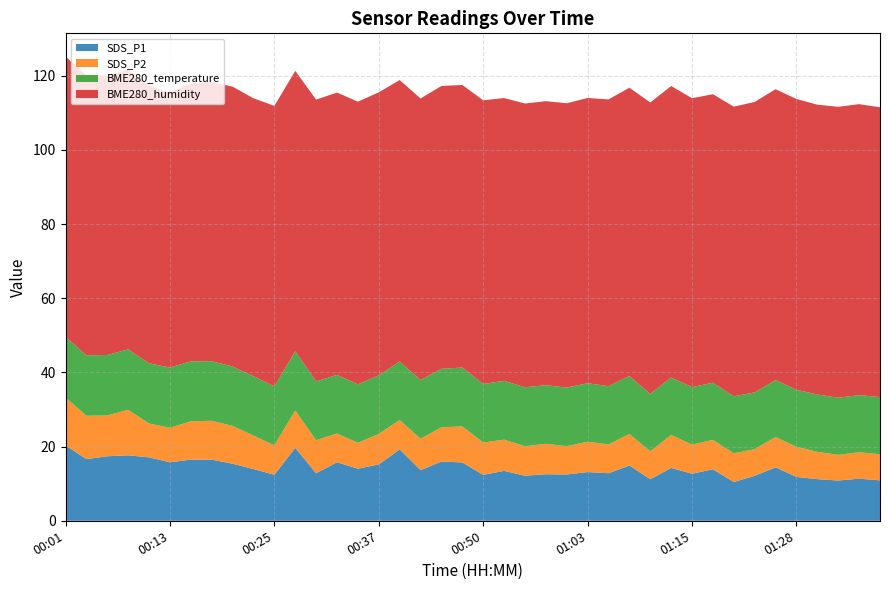

Reading left to right, what are all the values shown in this chart?

SDS_P1: 00:01=20.3	00:03=16.6	00:06=17.4	00:08=17.6	00:11=17.1	00:13=15.8	00:15=16.5	00:18=16.5	00:20=15.4	00:23=13.9	00:25=12.4	00:27=19.7	00:30=12.8	00:32=15.8	00:35=14.1	00:37=15.2	00:40=19.2	00:42=13.7	00:45=16.0	00:47=15.7	00:50=12.4	00:52=13.4	00:55=12.2	00:58=12.6	01:00=12.5	01:03=13.1	01:05=12.8	01:07=14.9	01:10=11.2	01:12=14.2	01:15=12.7	01:18=13.9	01:20=10.4	01:23=12.1	01:26=14.4	01:28=11.8	01:31=11.2	01:34=10.8	01:38=11.3	01:40=10.9
SDS_P2: 00:01=12.9	00:03=11.7	00:06=11.0	00:08=12.3	00:11=9.1	00:13=9.3	00:15=10.3	00:18=10.5	00:20=10.2	00:23=9.0	00:25=8.0	00:27=10.1	00:30=8.9	00:32=7.8	00:35=7.0	00:37=8.2	00:40=7.9	00:42=8.5	00:45=9.2	00:47=9.7	00:50=8.7	00:52=8.4	00:55=8.0	00:58=8.2	01:00=7.6	01:03=8.2	01:05=7.8	01:07=8.5	01:10=7.5	01:12=8.9	01:15=7.8	01:18=7.9	01:20=7.8	01:23=7.2	01:26=8.2	01:28=8.1	01:31=7.3	01:34=6.9	01:38=7.1	01:40=7.0
BME280_temperature: 00:01=16.4	00:03=16.3	00:06=16.3	00:08=16.3	00:11=16.2	00:13=16.2	00:15=16.2	00:18=16.1	00:20=16.0	00:23=16.0	00:25=15.9	00:27=16.0	00:30=15.8	00:32=15.8	00:35=15.8	00:37=15.8	00:40=15.8	00:42=15.8	00:45=15.8	00:47=15.8	00:50=15.8	00:52=15.8	00:55=15.9	00:58=15.8	01:00=15.8	01:03=15.8	01:05=15.7	01:07=15.6	01:10=15.4	01:12=15.5	01:15=15.5	01:18=15.4	01:20=15.4	01:23=15.3	01:26=15.3	01:28=15.4	01:31=15.5	01:34=15.4	01:38=15.4	01:40=15.4
BME280_humidity: 00:01=75.6	00:03=75.5	00:06=75.4	00:08=75.4	00:11=74.9	00:13=74.1	00:15=75.0	00:18=75.3	00:20=75.4	00:23=74.9	00:25=75.6	00:27=75.6	00:30=76.0	00:32=76.1	00:35=76.2	00:37=76.3	00:40=75.9	00:42=75.9	00:45=76.2	00:47=76.2	00:50=76.5	00:52=76.2	00:55=76.5	00:58=76.6	01:00=76.7	01:03=76.9	01:05=77.3	01:07=77.7	01:10=78.6	01:12=78.6	01:15=77.9	01:18=77.8	01:20=78.1	01:23=78.3	01:26=78.4	01:28=78.4	01:31=78.1	01:34=78.4	01:38=78.5	01:40=78.1